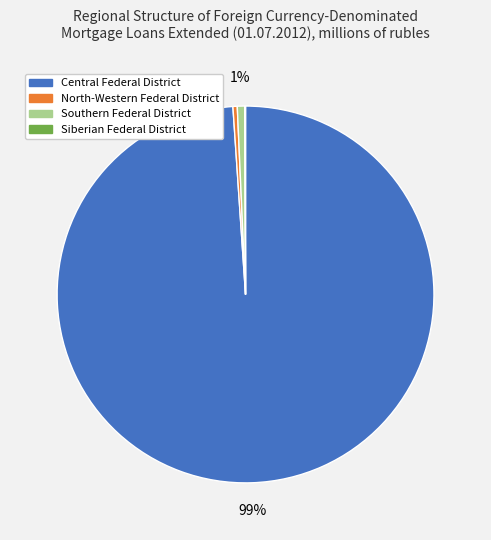

To the nearest percent, what is the difference between the largest and smallest slice percentages?

99%